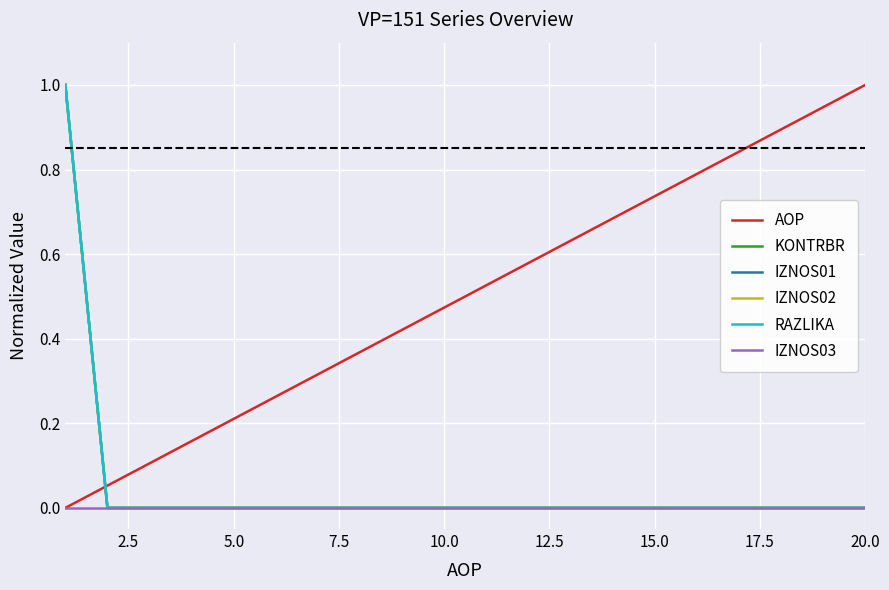

What is the maximum value shown in the chart?

1.0